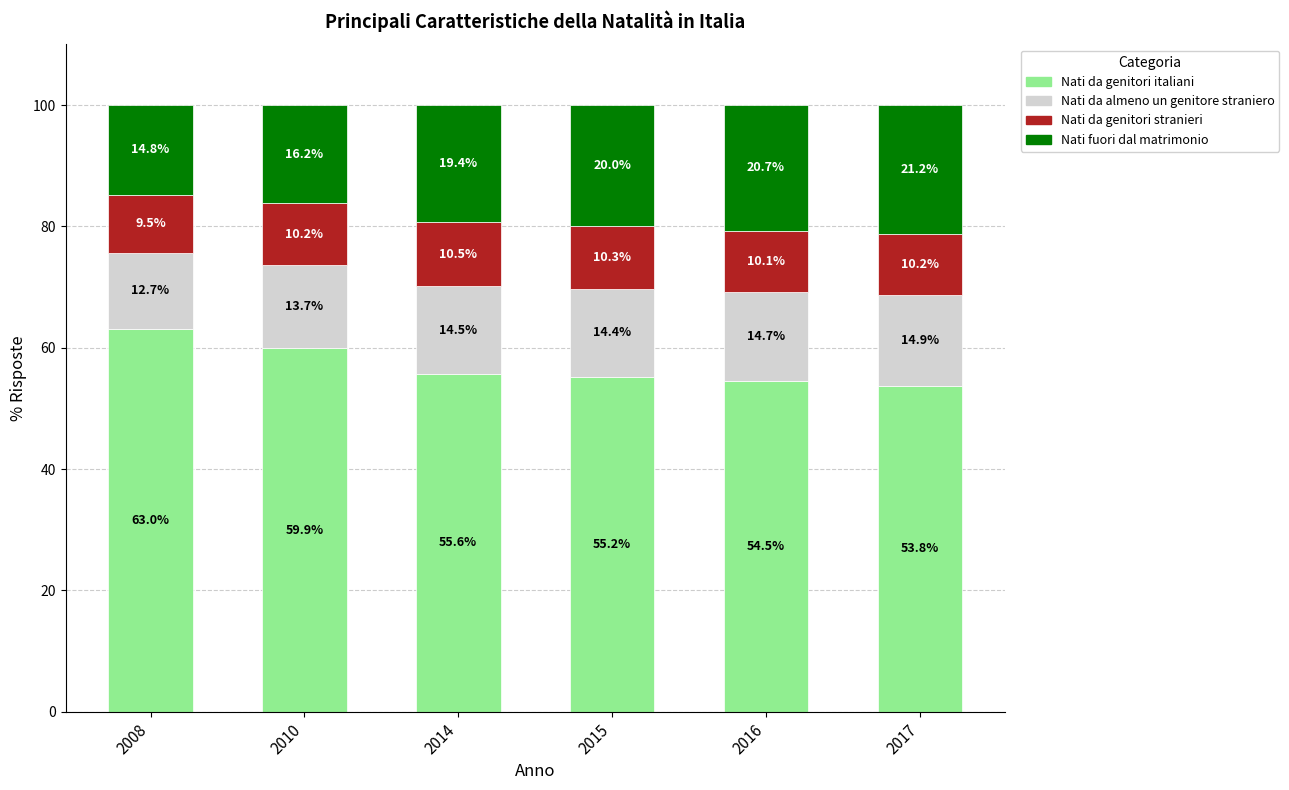

What is the approximate value of Nati da genitori italiani at 2017?

53.8